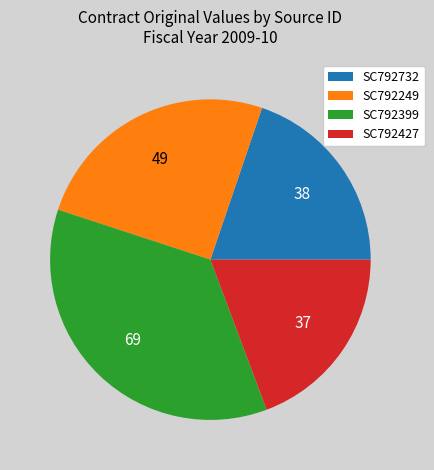

Does SC792427 represent more than half of the total?

No